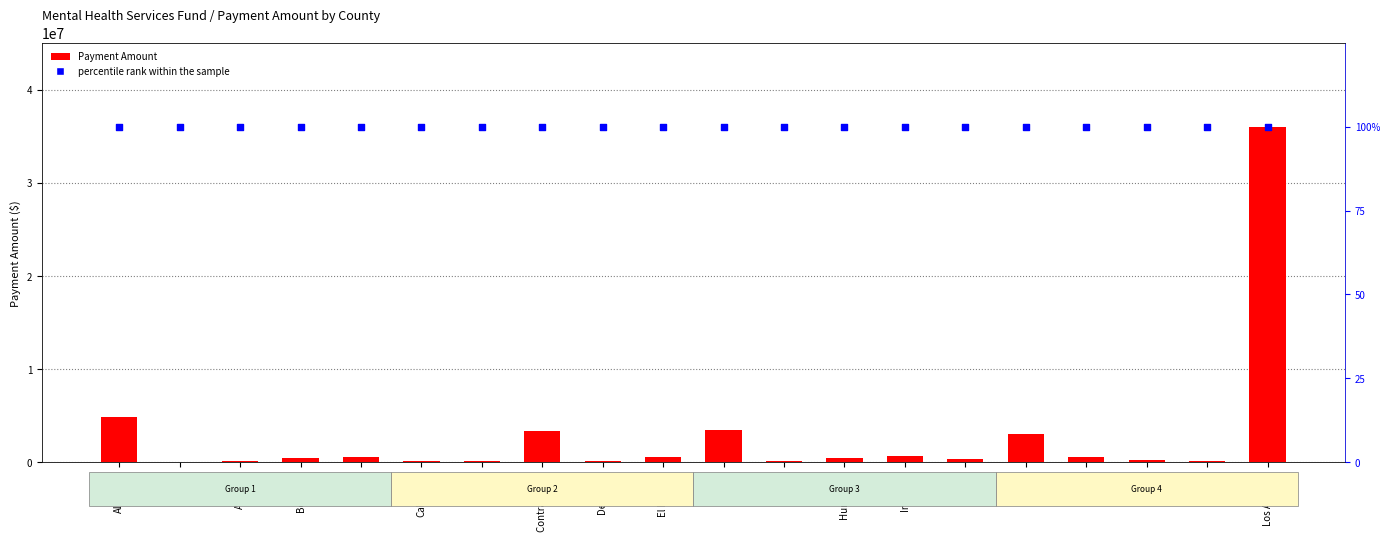

What is the total value across all series at Del Norte?

117000.1